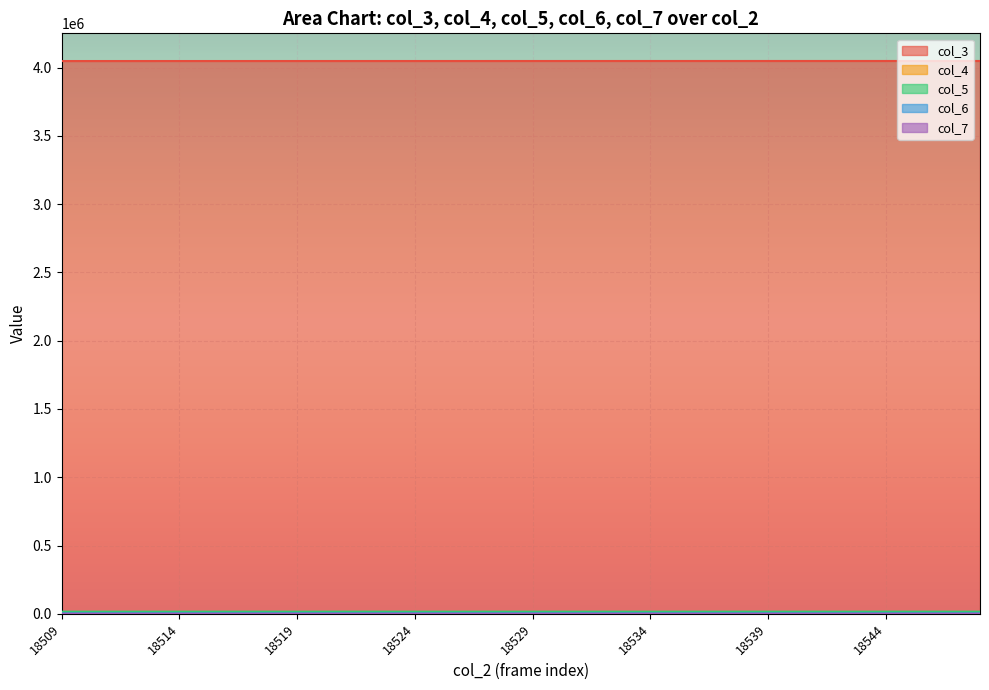

At which category does the chart reach its peak across all series?

18548